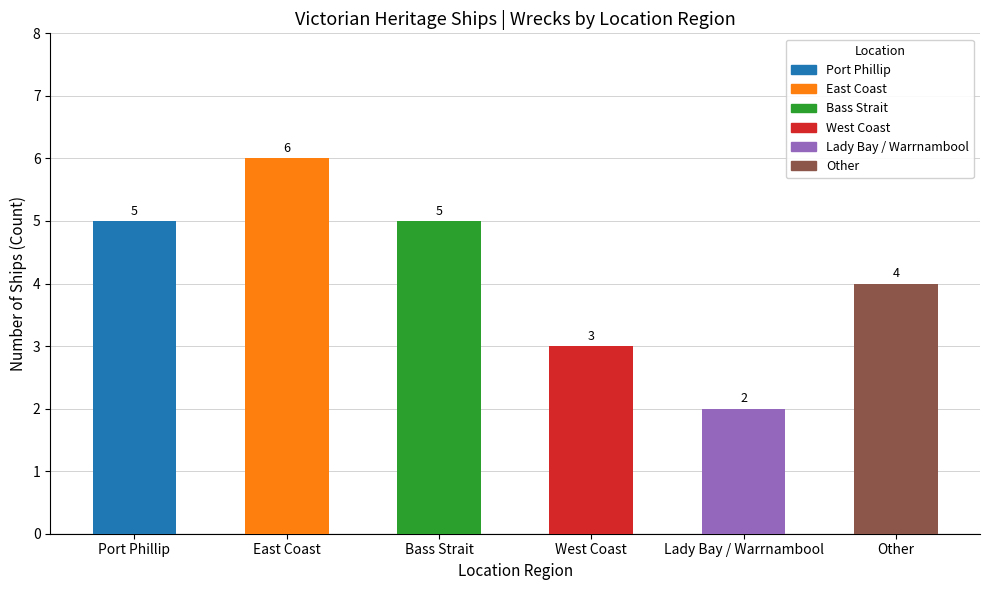

Are the bars horizontal?

No